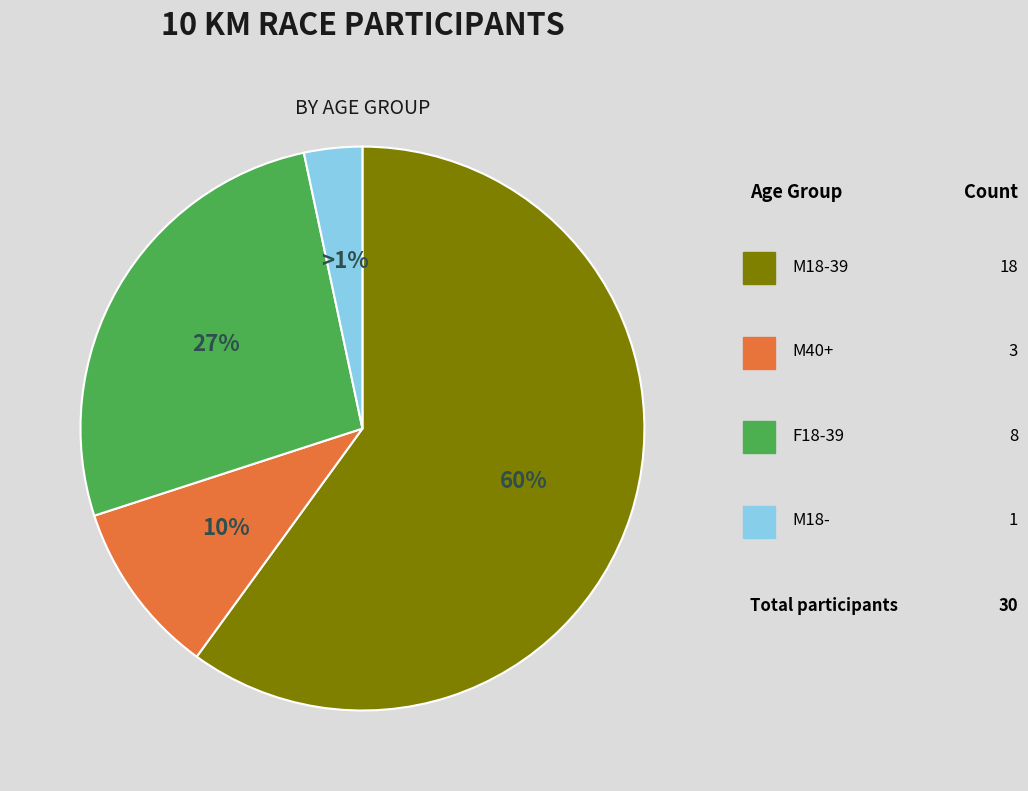

What is the change in value from M18-39 to M18-?

-17